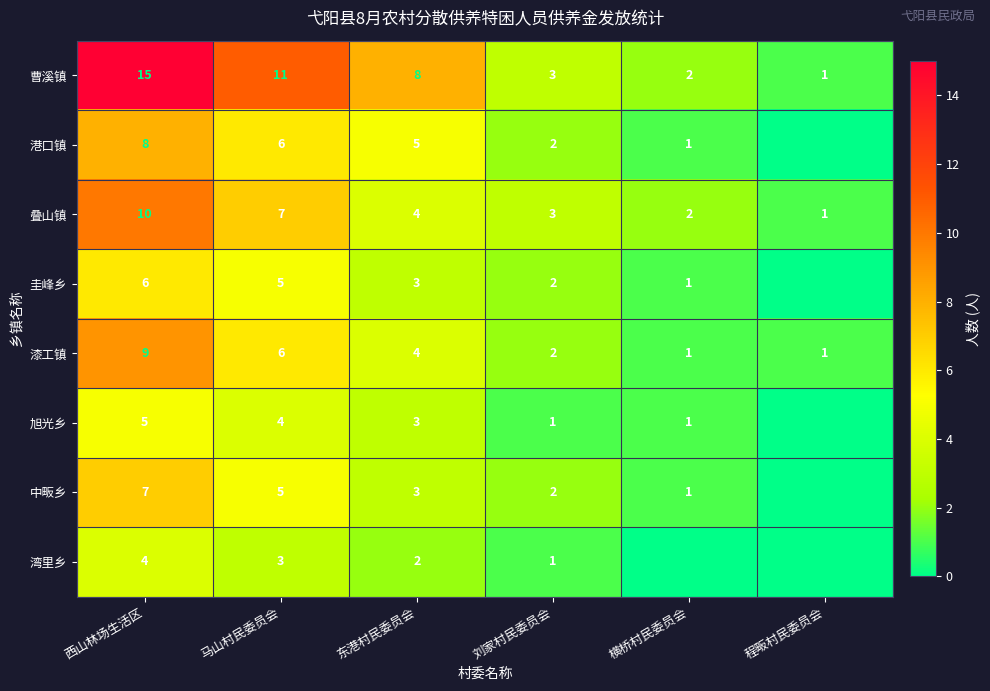

What is the difference between the 中畈乡 values at 东港村民委员会 and 西山林场生活区?

4